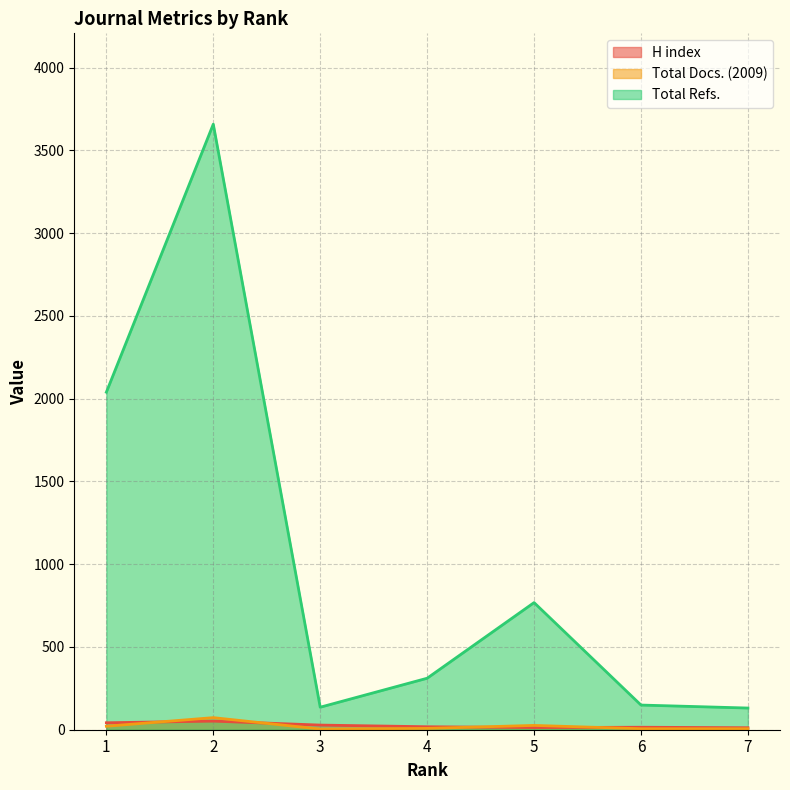

Does the chart have visible grid lines?

Yes